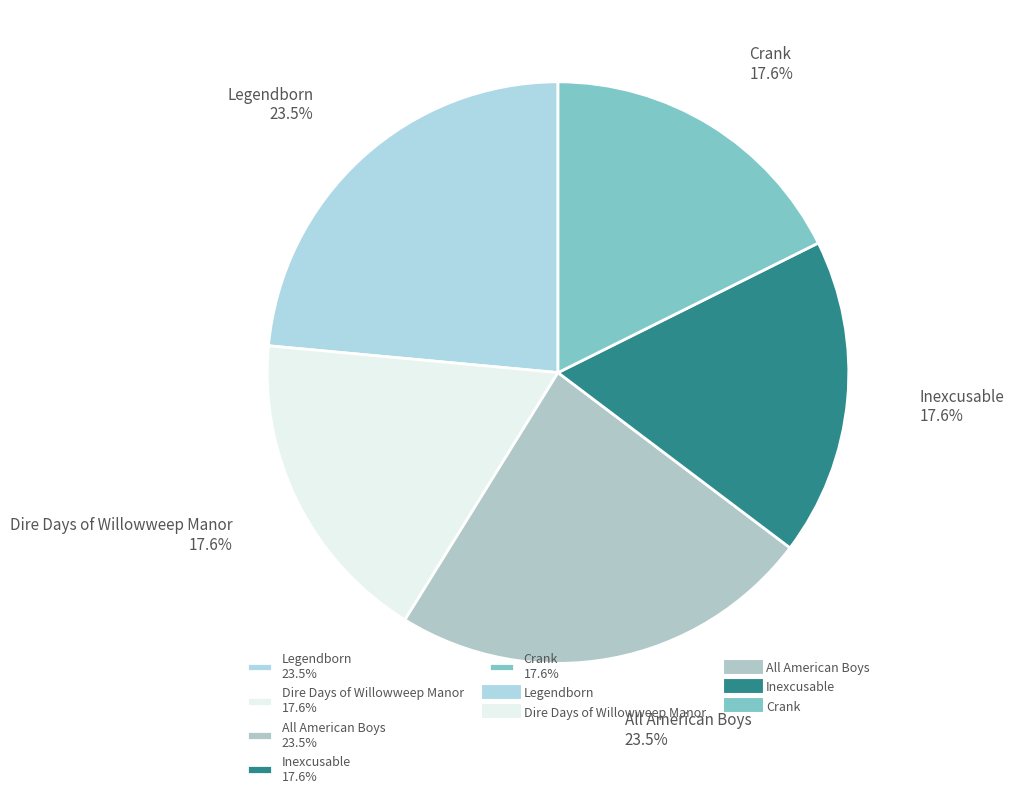

Does Crank represent more than half of the total?

No